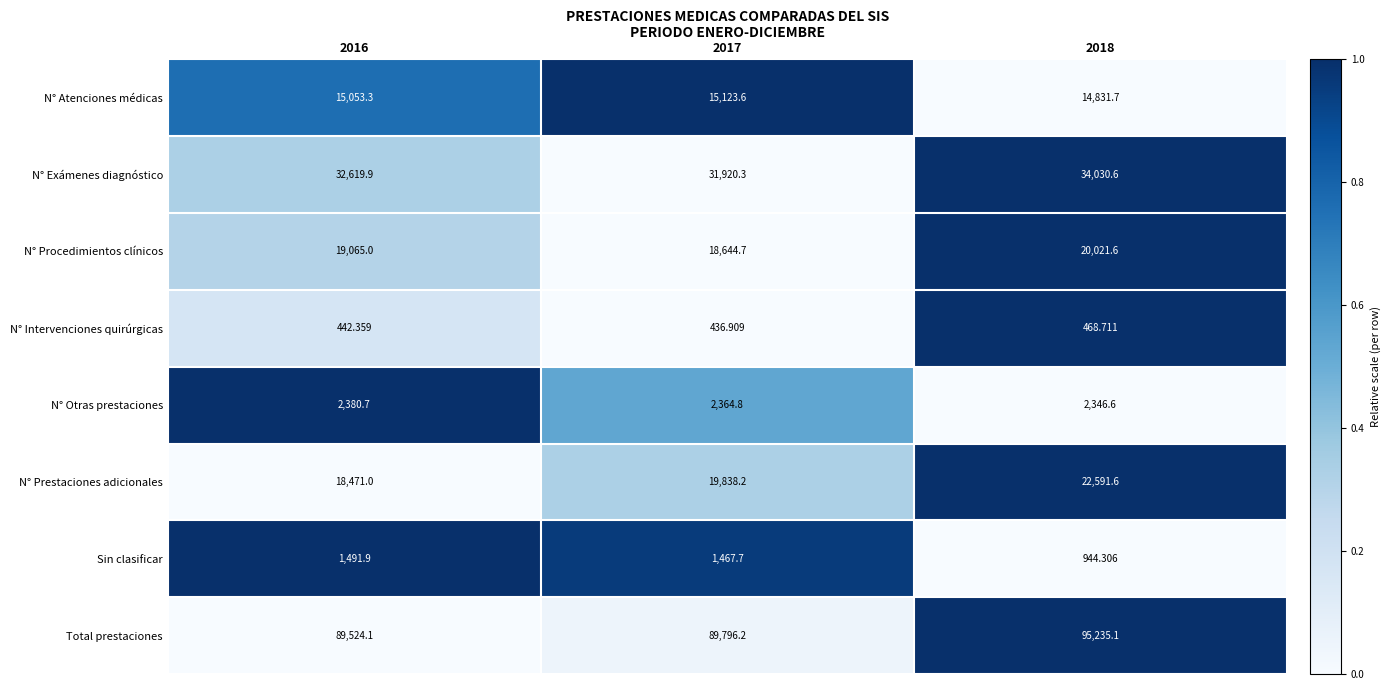

Which series has the largest total across all categories?

Total prestaciones